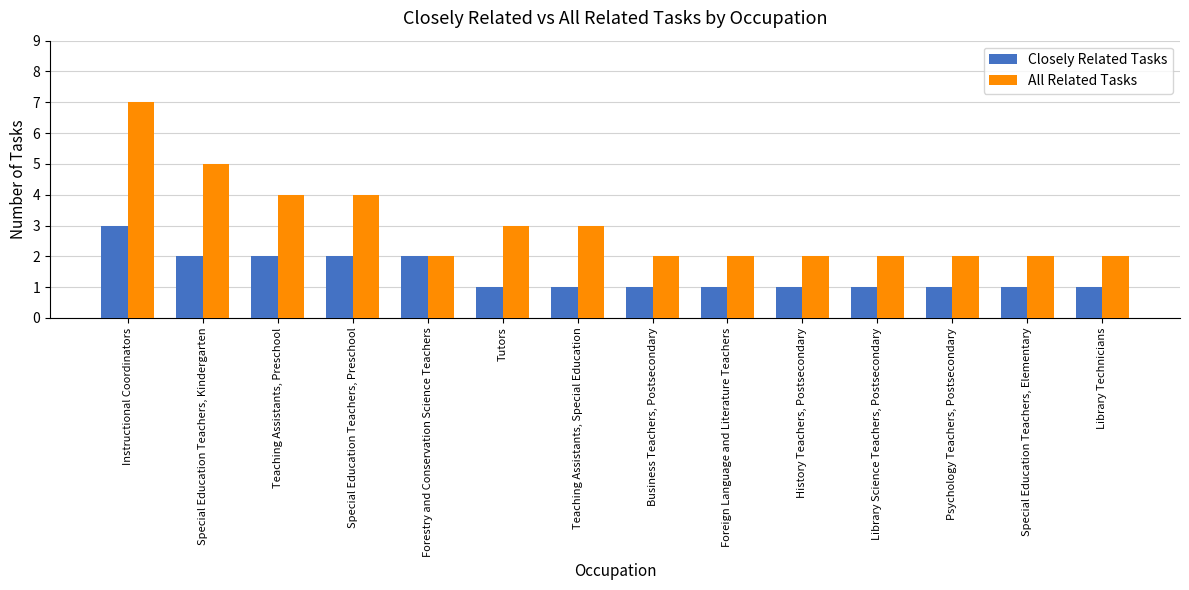

Reading left to right, extract all data points from this chart.

Closely Related Tasks: 3	2	2	2	2	1	1	1	1	1	1	1	1	1
All Related Tasks: 7	5	4	4	2	3	3	2	2	2	2	2	2	2